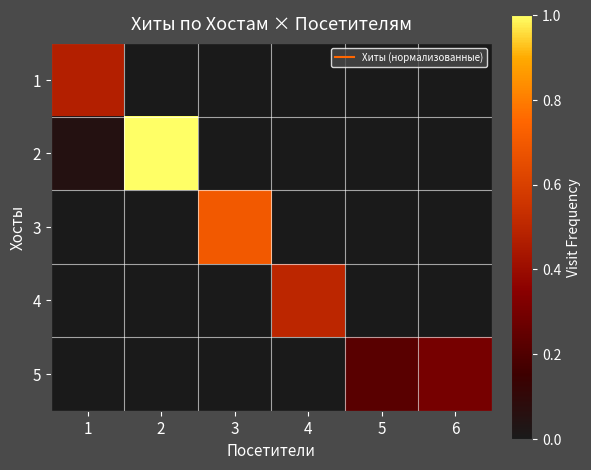

Reading left to right, what are all the values shown in this chart?

1: 1=0.5	2=0.0	3=0.0	4=0.0	5=0.0	6=0.0
2: 1=0.1	2=1.0	3=0.0	4=0.0	5=0.0	6=0.0
3: 1=0.0	2=0.0	3=0.7	4=0.0	5=0.0	6=0.0
4: 1=0.0	2=0.0	3=0.0	4=0.5	5=0.0	6=0.0
5: 1=0.0	2=0.0	3=0.0	4=0.0	5=0.2	6=0.3